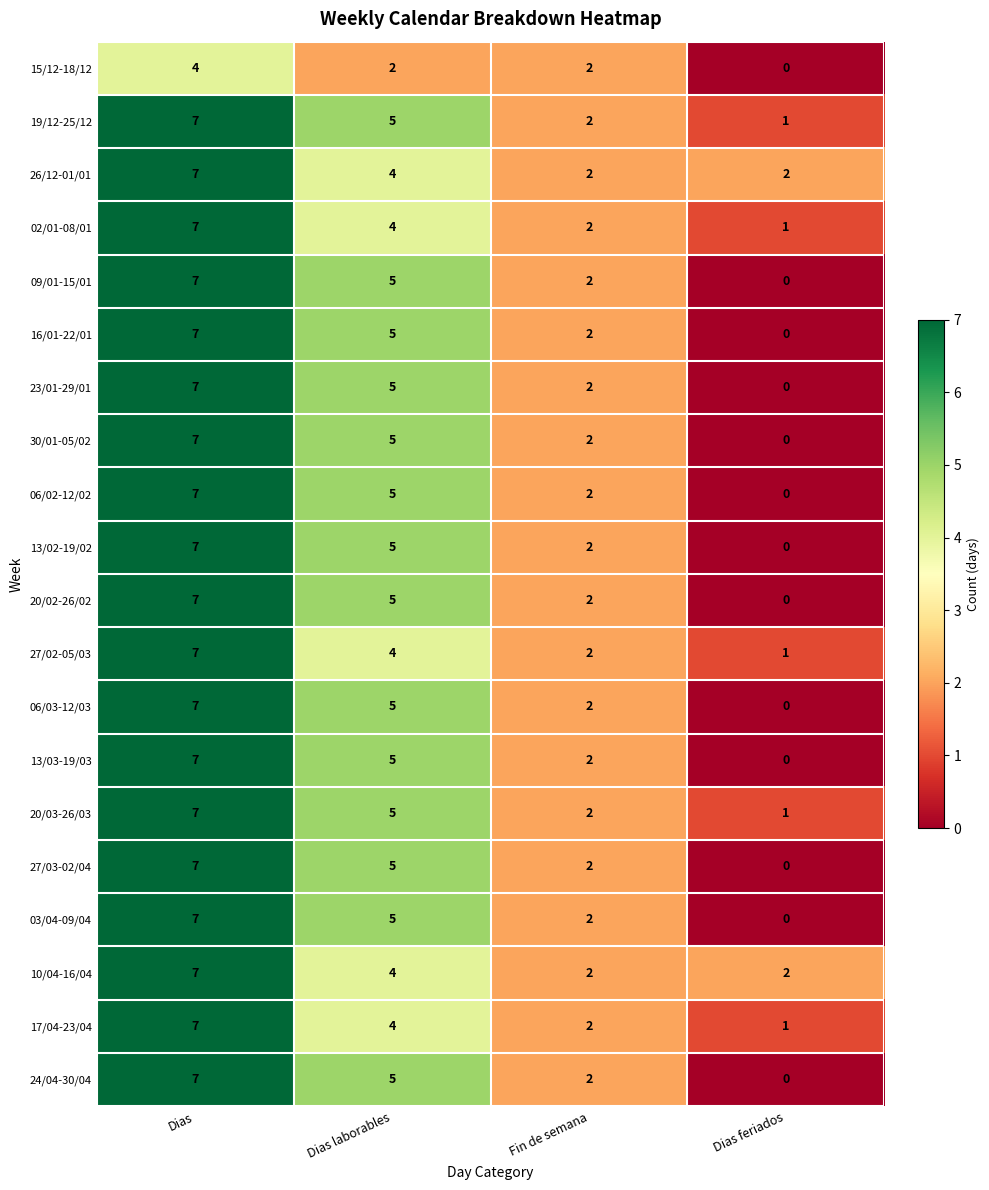

Count the 16/01-22/01 values in the range 2 to 7.

3